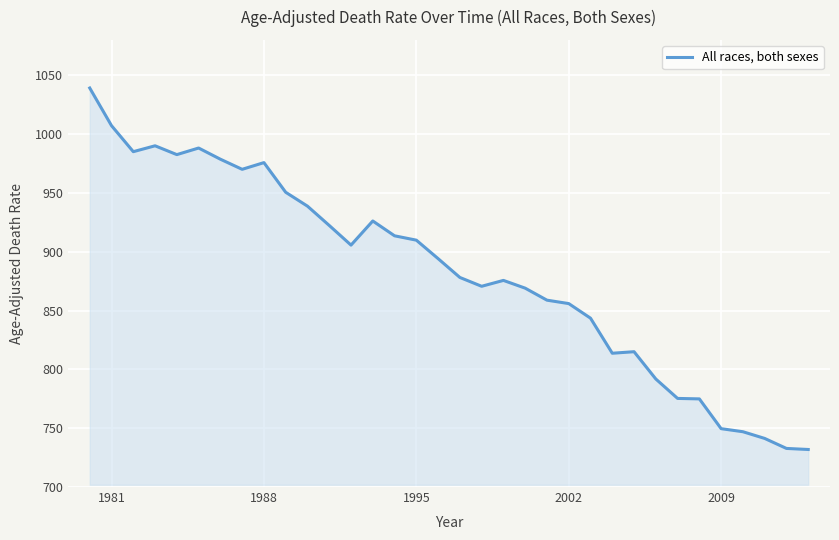

What is the minimum value shown in the chart?

731.9